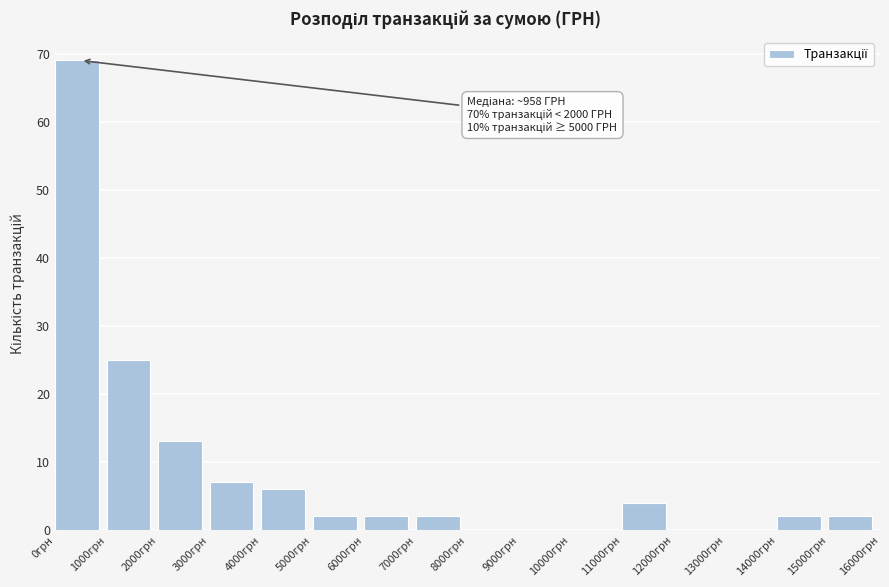

Which range on the x-axis has the tallest bar?

0 to 1000